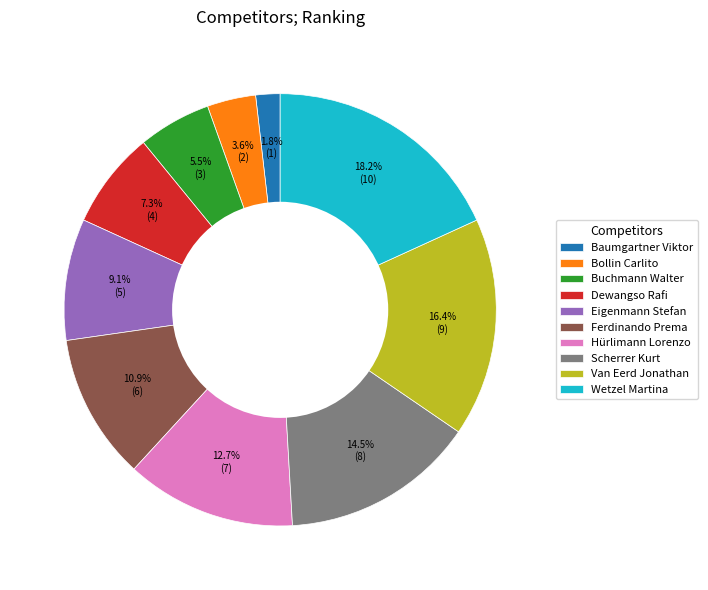

Rank the categories by value from lowest to highest.

Baumgartner Viktor, Bollin Carlito, Buchmann Walter, Dewangso Rafi, Eigenmann Stefan, Ferdinando Prema, Hürlimann Lorenzo, Scherrer Kurt, Van Eerd Jonathan, Wetzel Martina